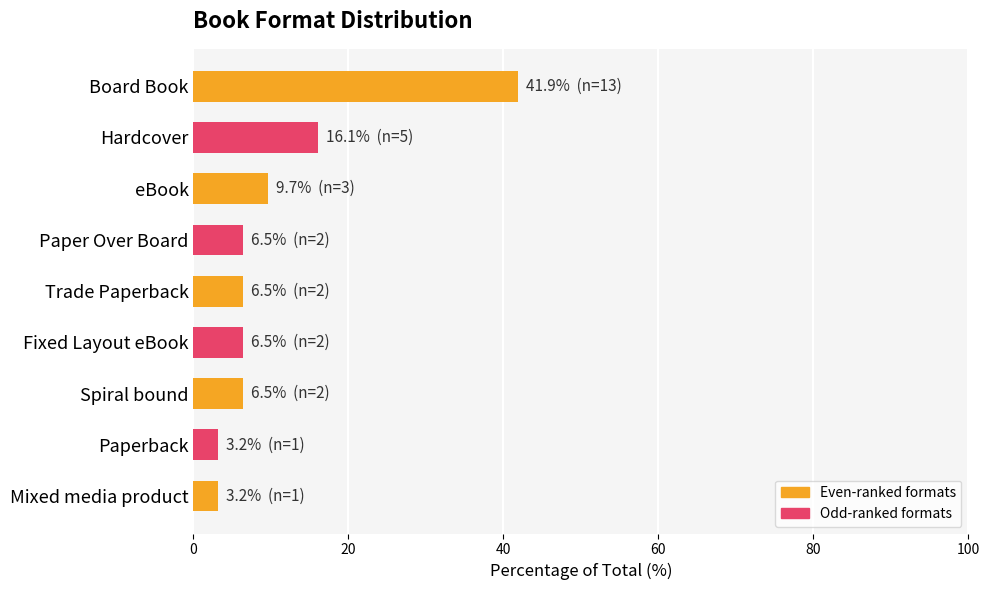

Are the bars horizontal?

Yes